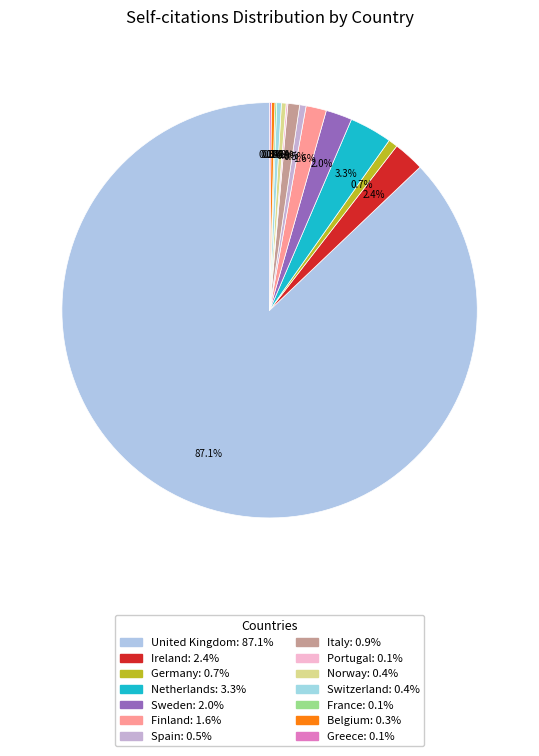

Is there a majority slice in this chart?

Yes